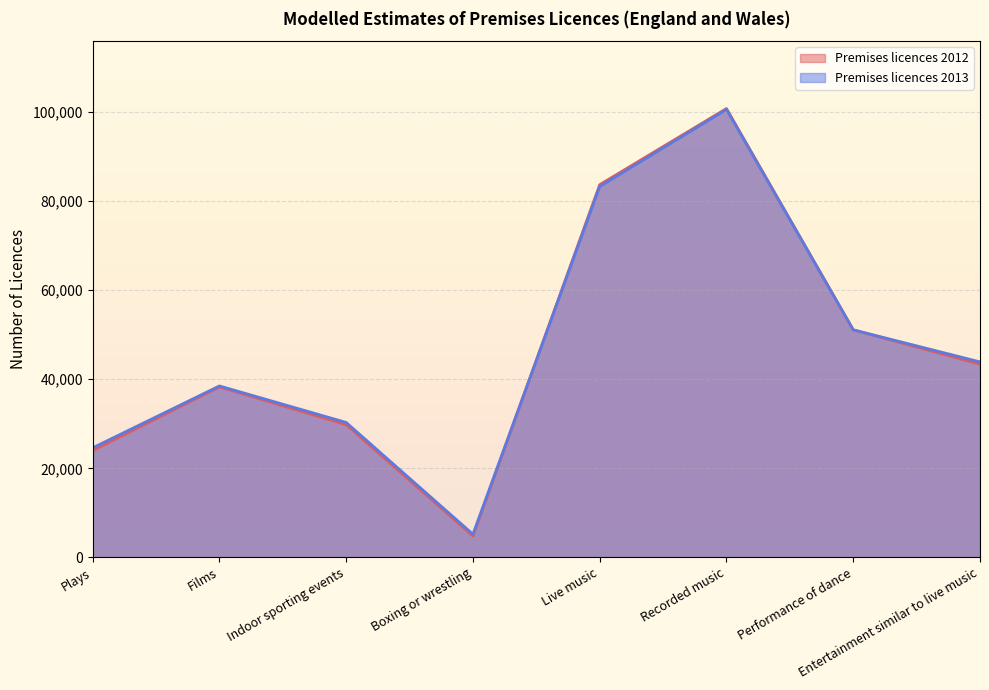

True or false: Premises licences 2013 has a value of 5200 at Boxing or wrestling.

True